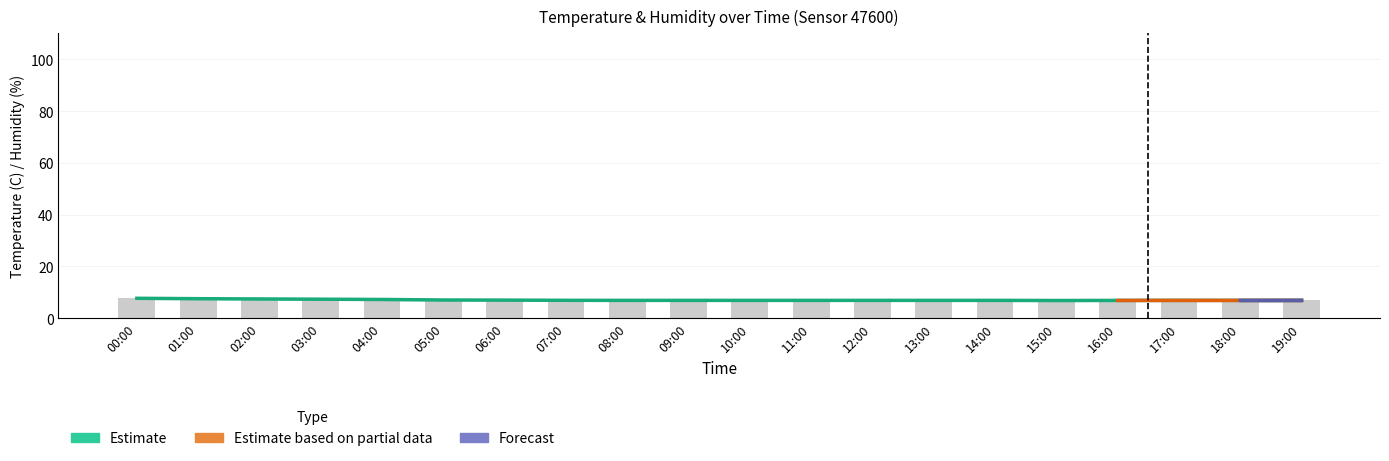

What is the value of the 15th bar from the left?

6.9